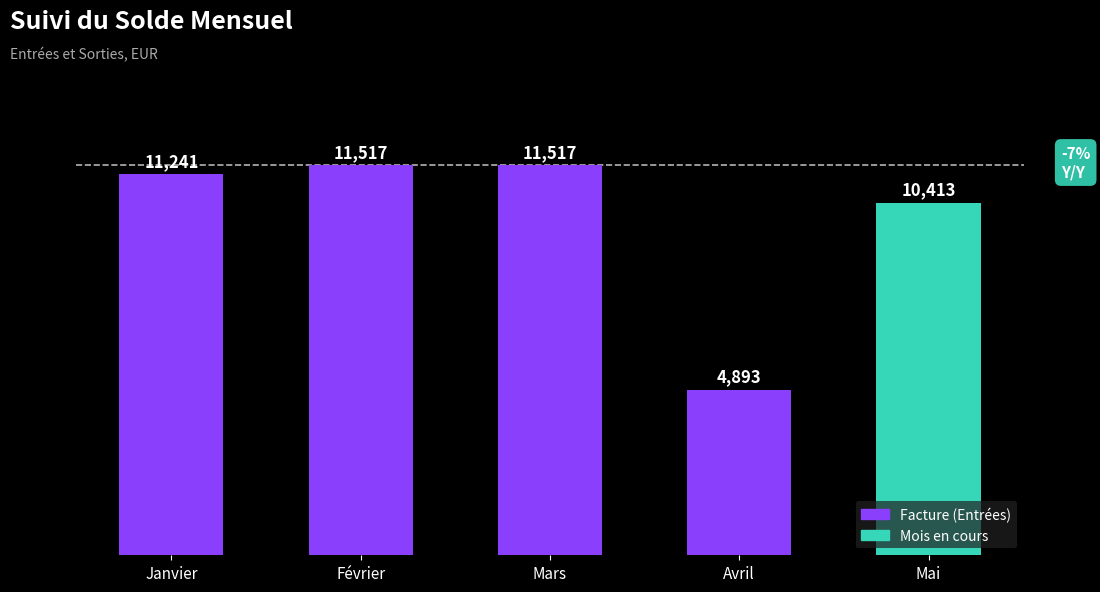

Where is the data nearest to the value 8205?

Mai